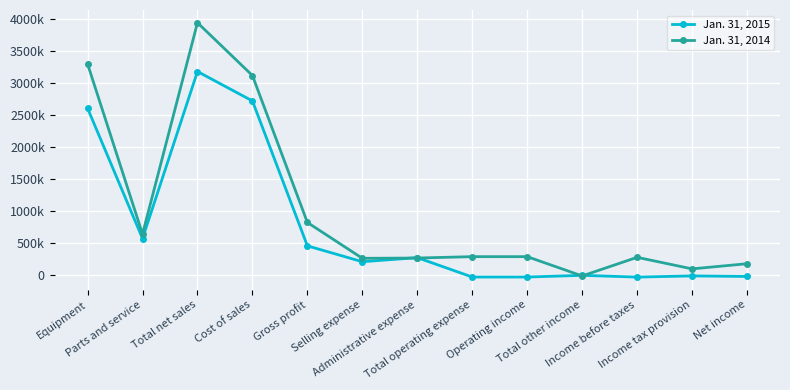

Which category has the lowest value in the Jan. 31, 2014 series?

Total other income